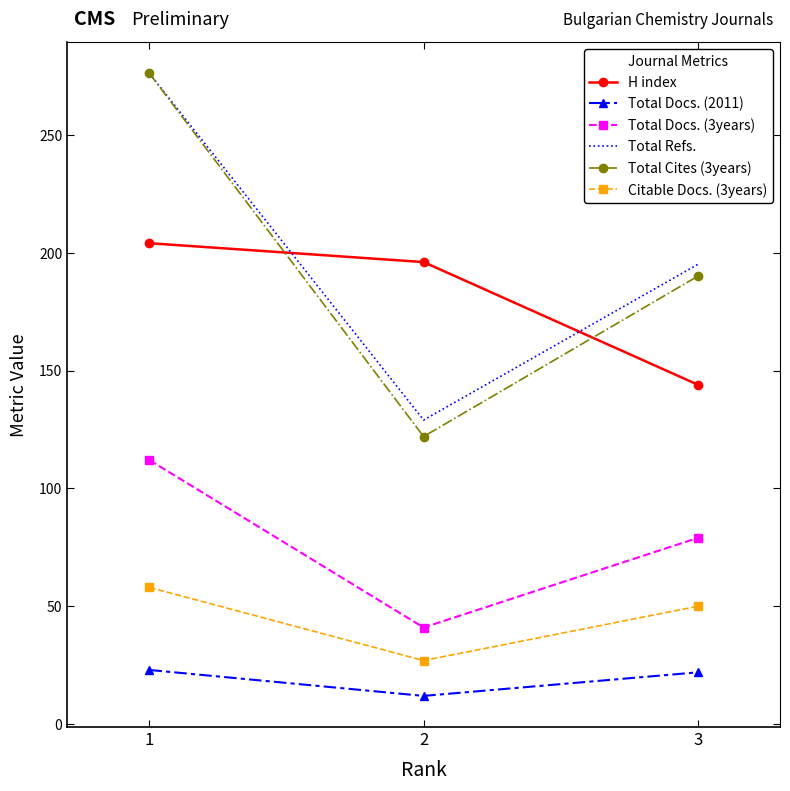

True or false: Total Docs. (2011) has a value of 12 at 2.

True